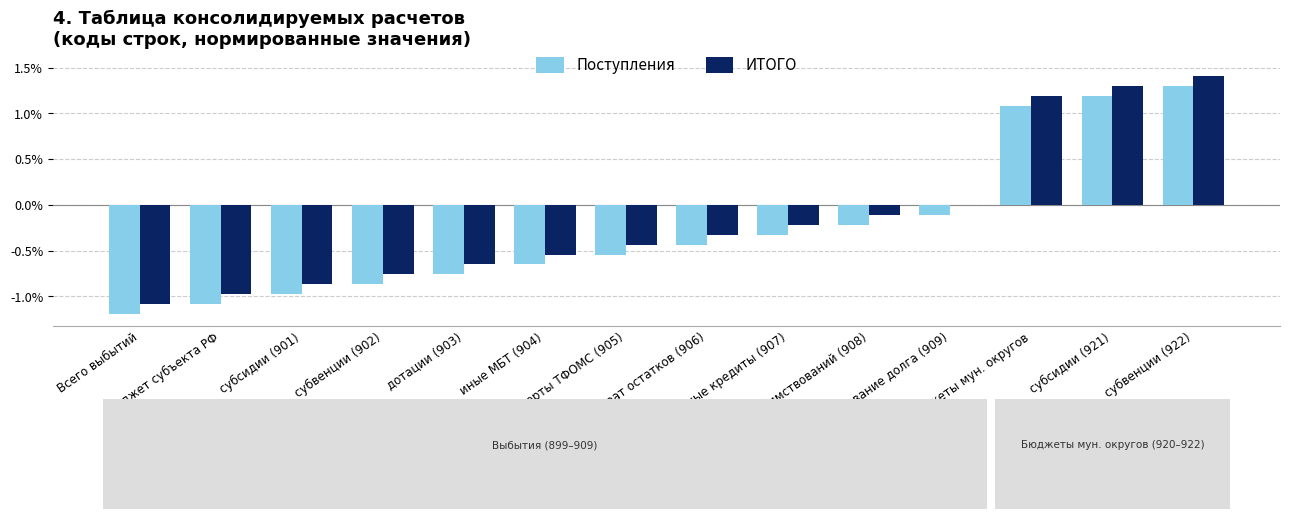

Is the value of Поступления at дотации (903) greater than the value of ИТОГО at дотации (903)?

No